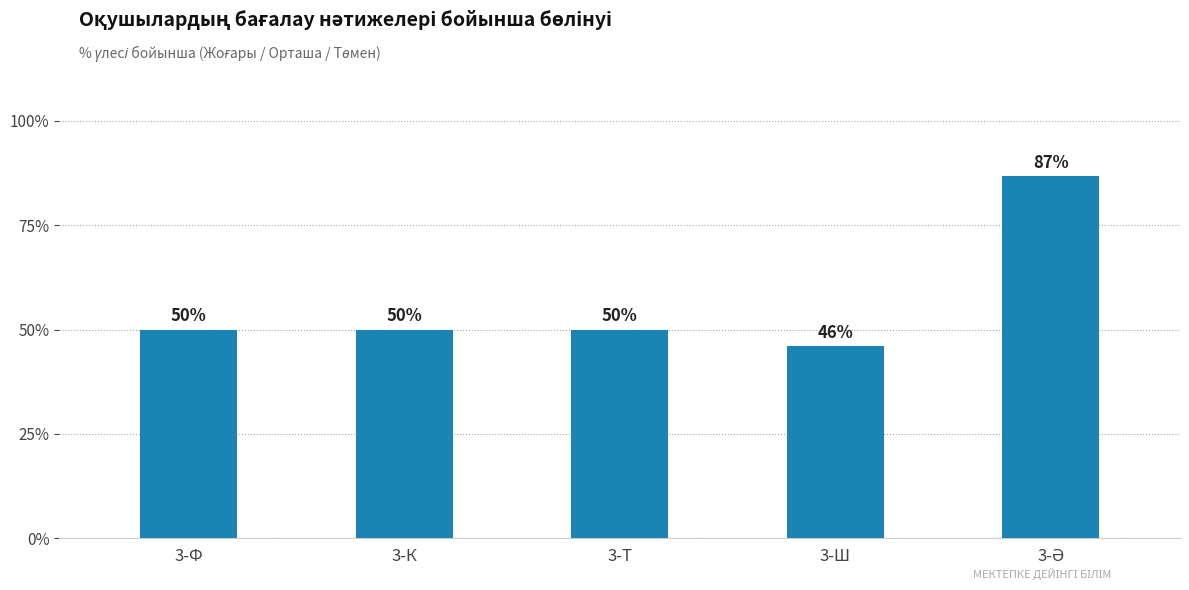

What is the difference between the second highest and minimum values?

4.0